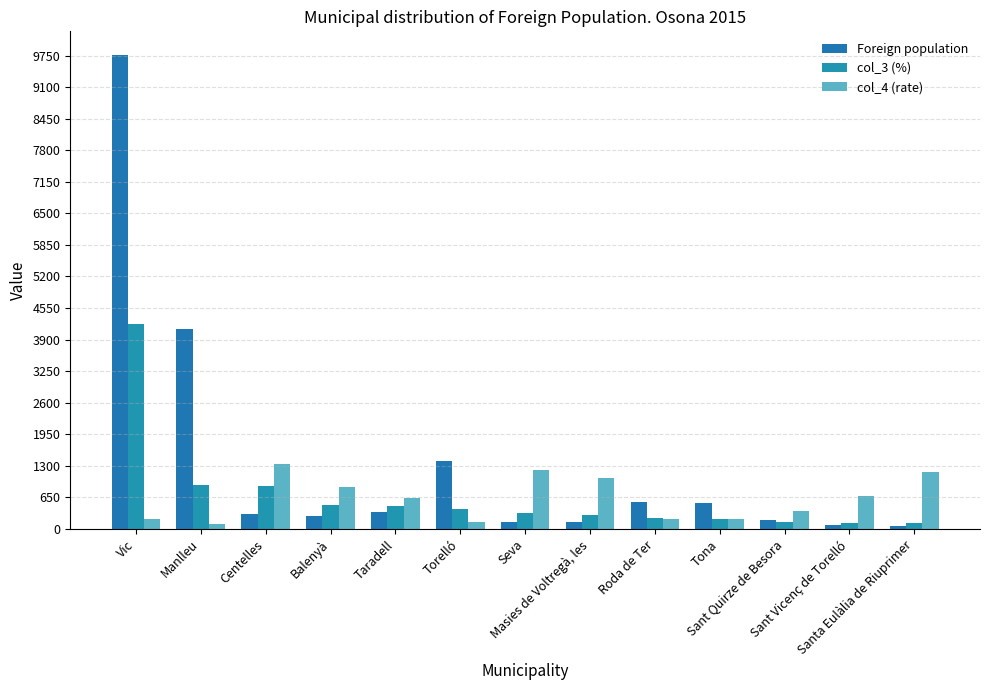

How many groups of bars are there?

13